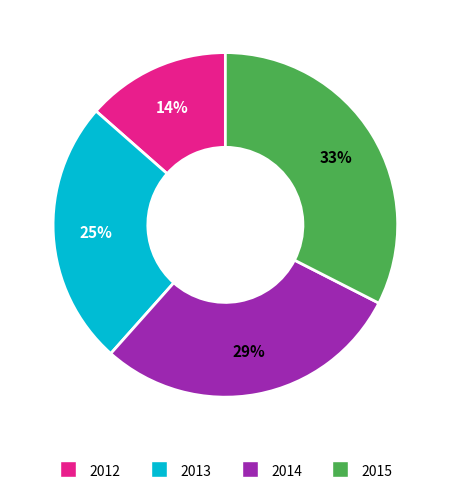

Is there any slice that represents more than half of the pie?

No